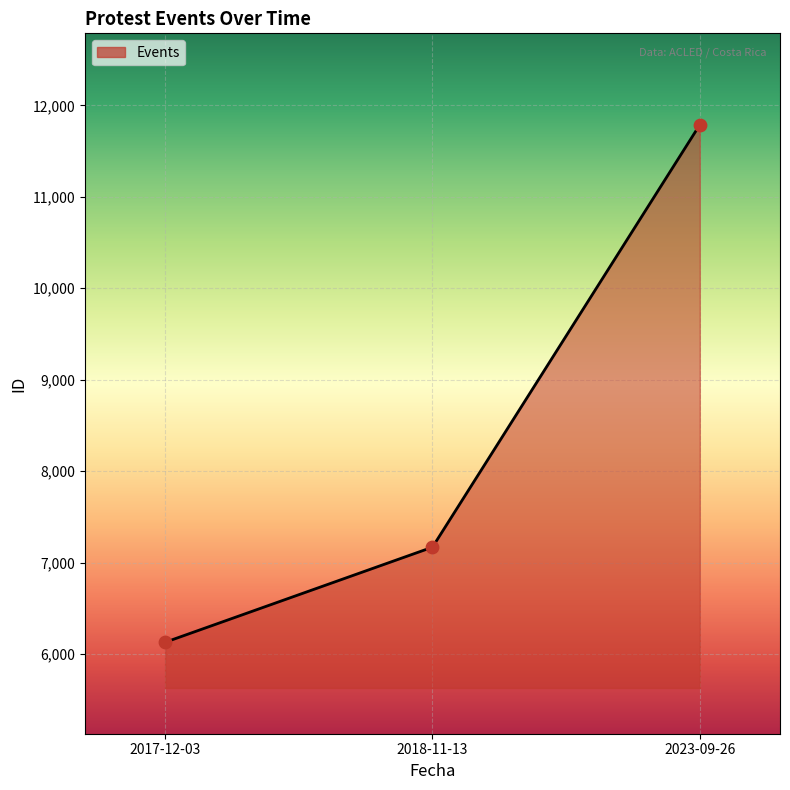

Which has a higher value, 2018-11-13 or 2023-09-26?

2023-09-26